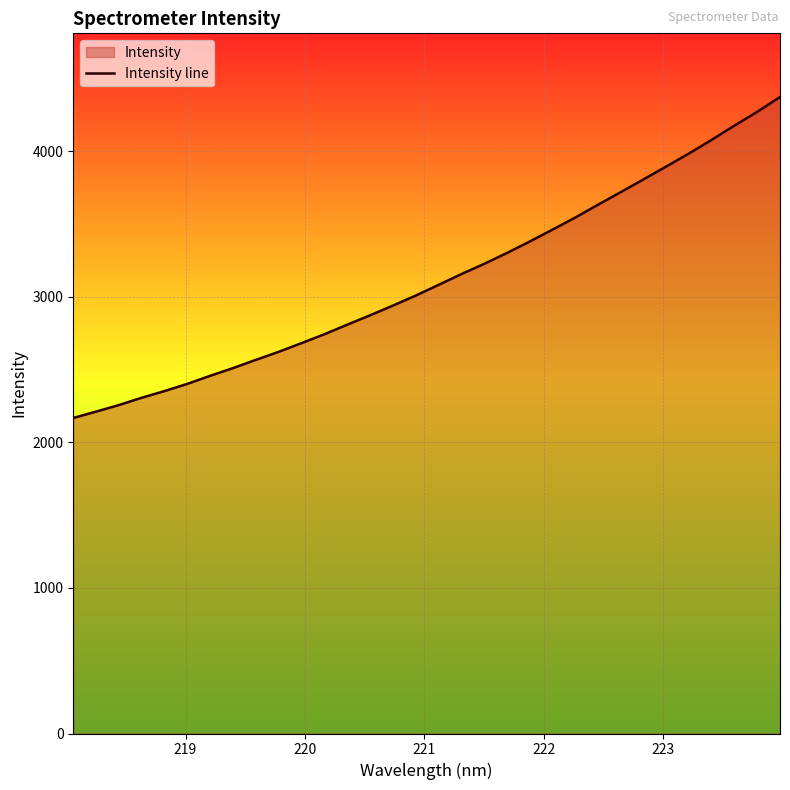

What is the difference between the maximum and minimum values?

2204.3